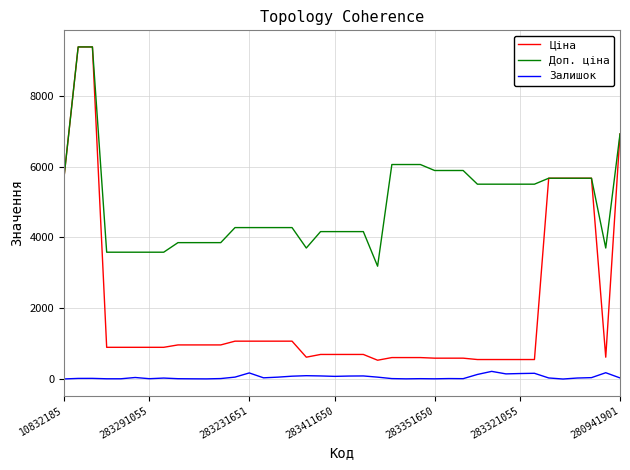

How many values in the Доп. ціна series exceed 4279?

24